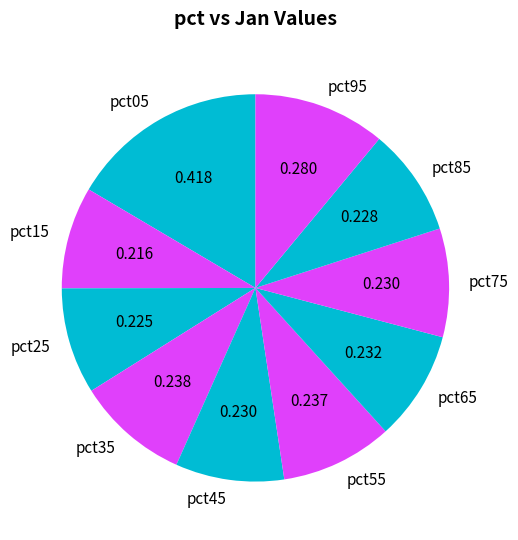

How many slices are in this pie chart?

10